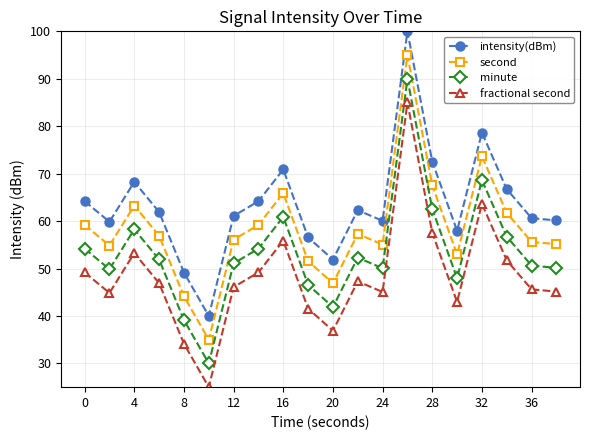

How many series are shown in this chart?

4